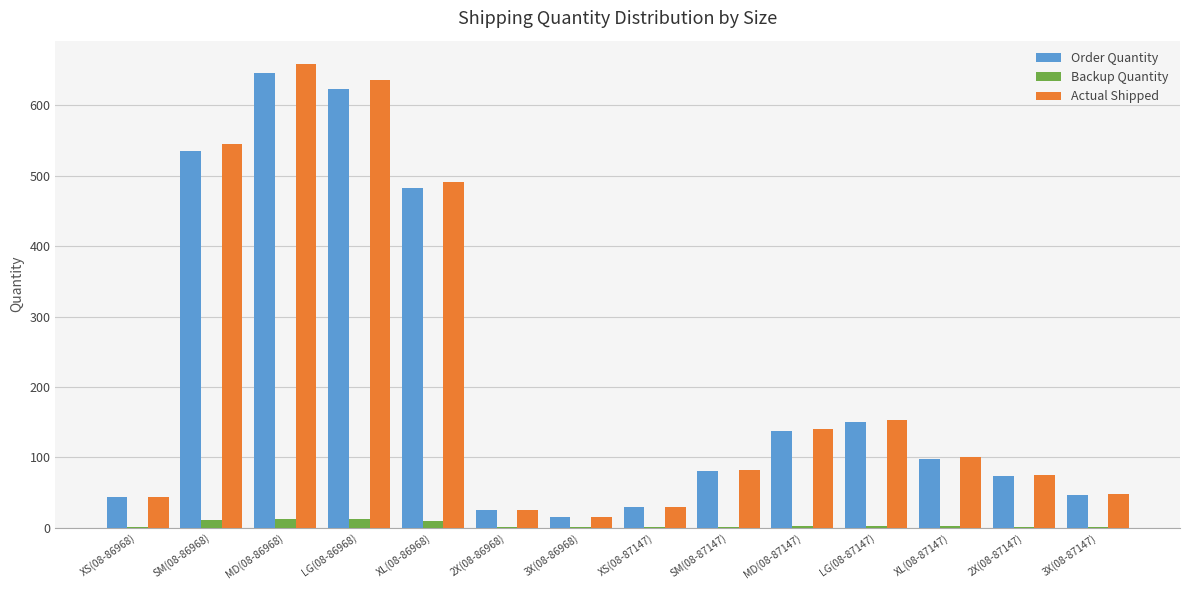

Which label corresponds to the largest value in the chart?

MD(08-86968)